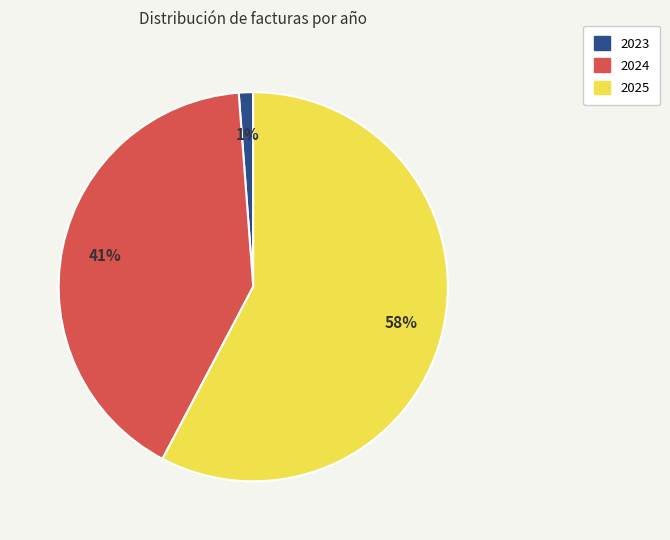

How many slices are in this pie chart?

3